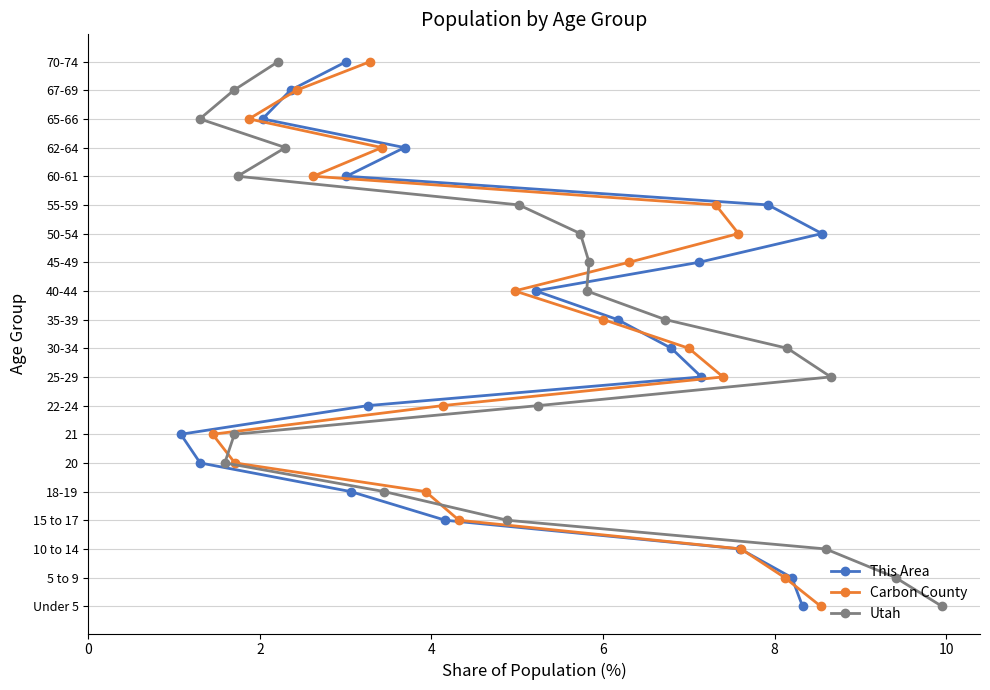

Which series has the largest total across all categories?

This Area